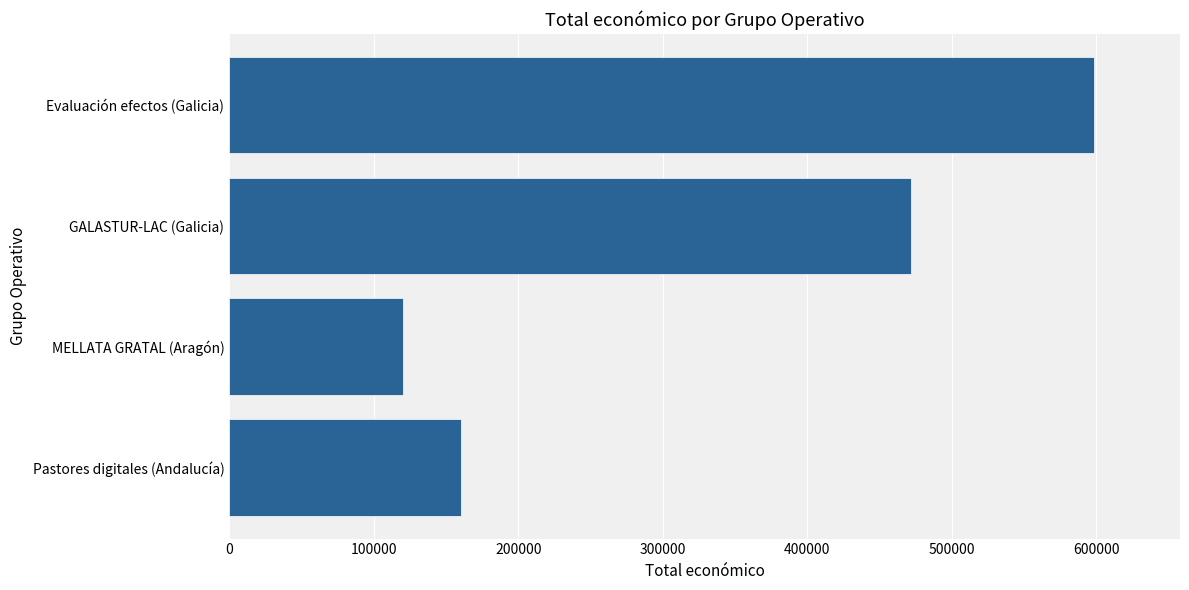

At which label is the value closest to 359024?

GALASTUR-LAC (Galicia)